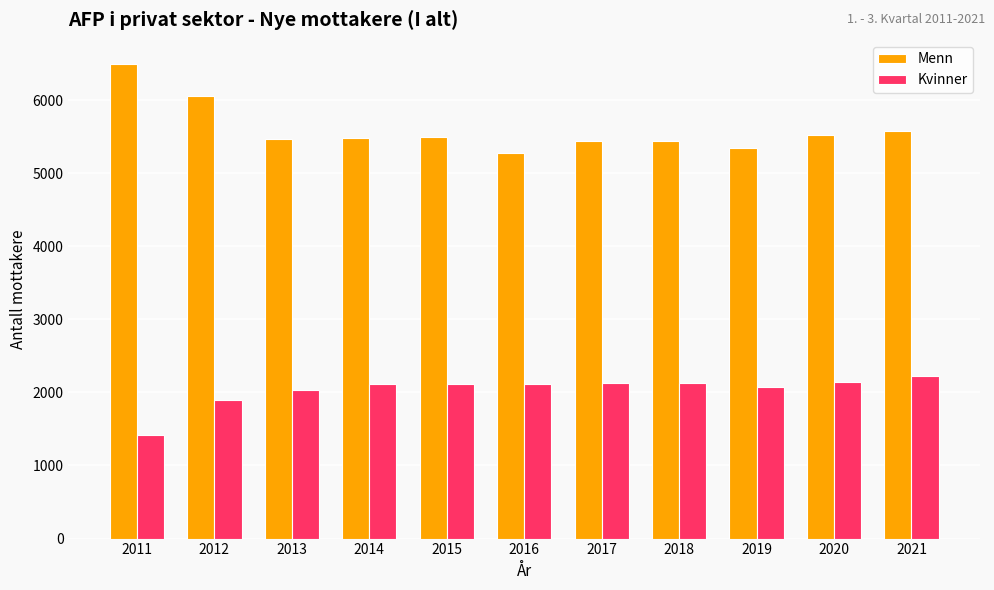

What is the sum of all Kvinner values?

22388